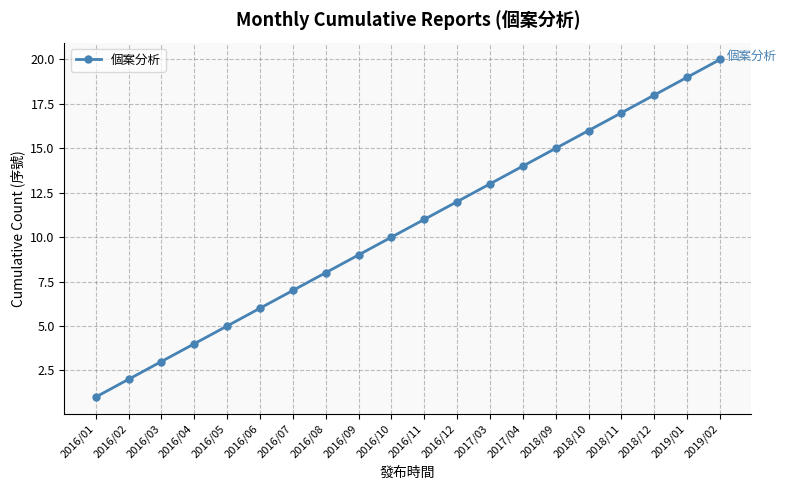

Reading left to right, list all the values displayed in this chart.

2016/01=1	2016/02=2	2016/03=3	2016/04=4	2016/05=5	2016/06=6	2016/07=7	2016/08=8	2016/09=9	2016/10=10	2016/11=11	2016/12=12	2017/03=13	2017/04=14	2018/09=15	2018/10=16	2018/11=17	2018/12=18	2019/01=19	2019/02=20